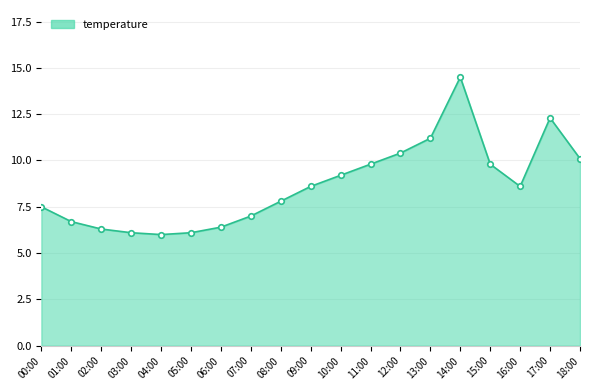

The chart shows a value of 3.0 at 04:00. True or false?

False